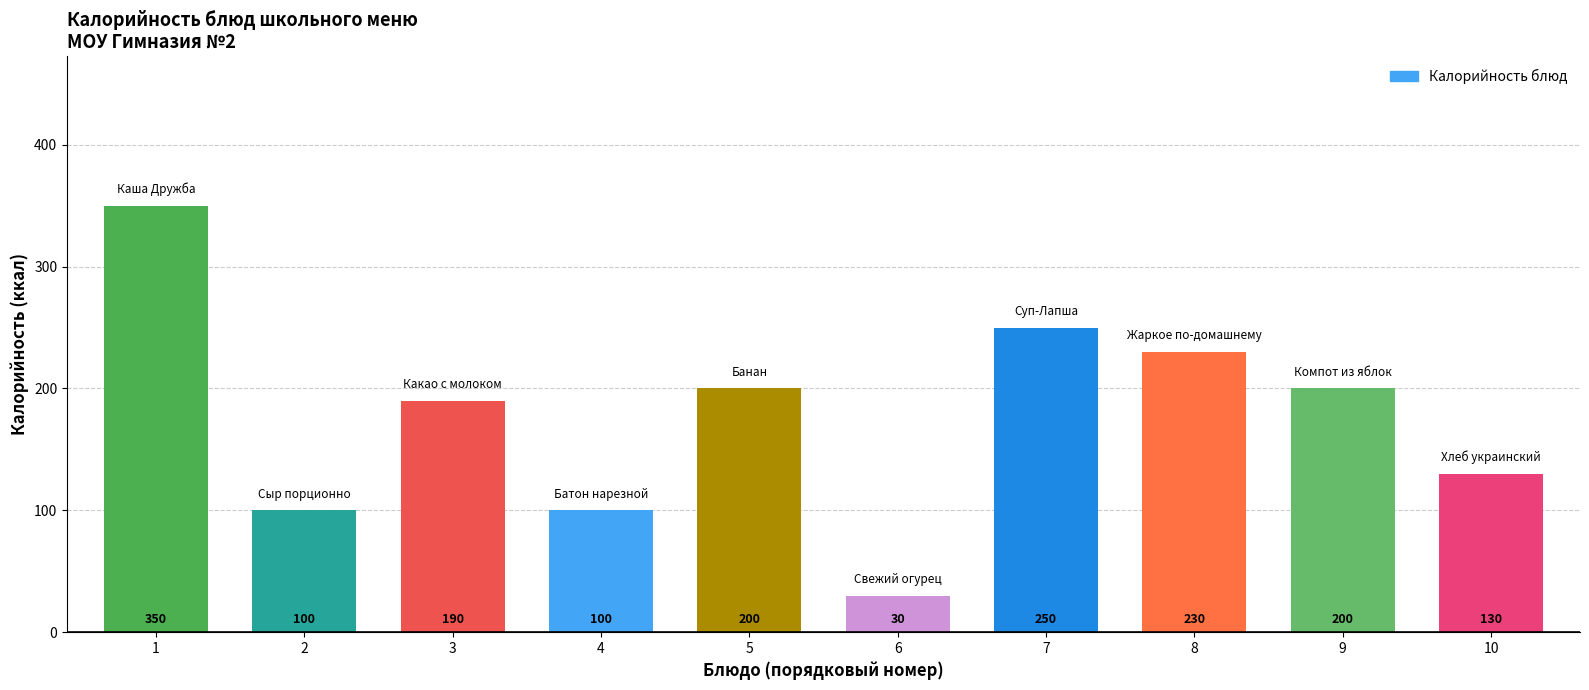

What is the difference between the values at 9 and 2?

100